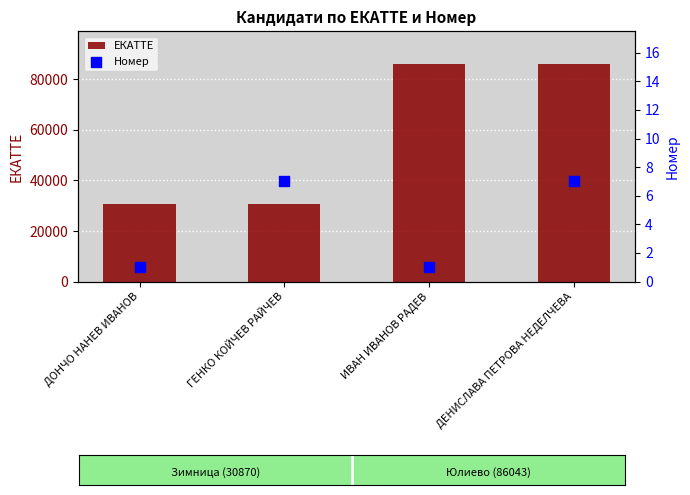

What are all the series names shown in the legend?

ЕКАТТЕ, Номер